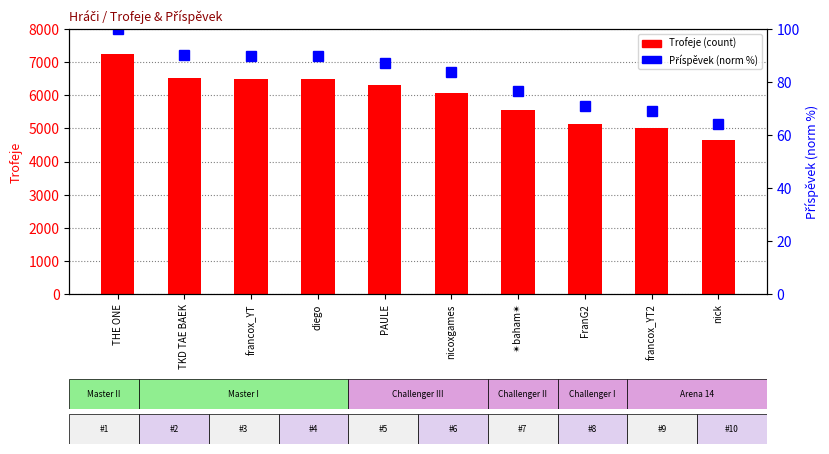

Which category has the highest value across all series?

THE ONE